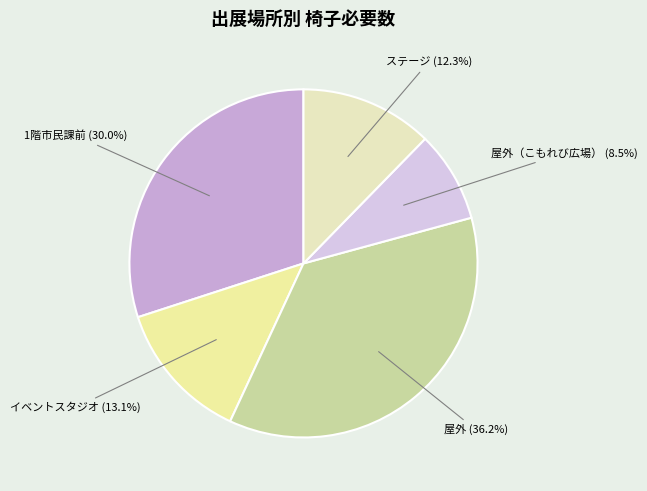

What percentage is NOT represented by ステージ?

87.7%